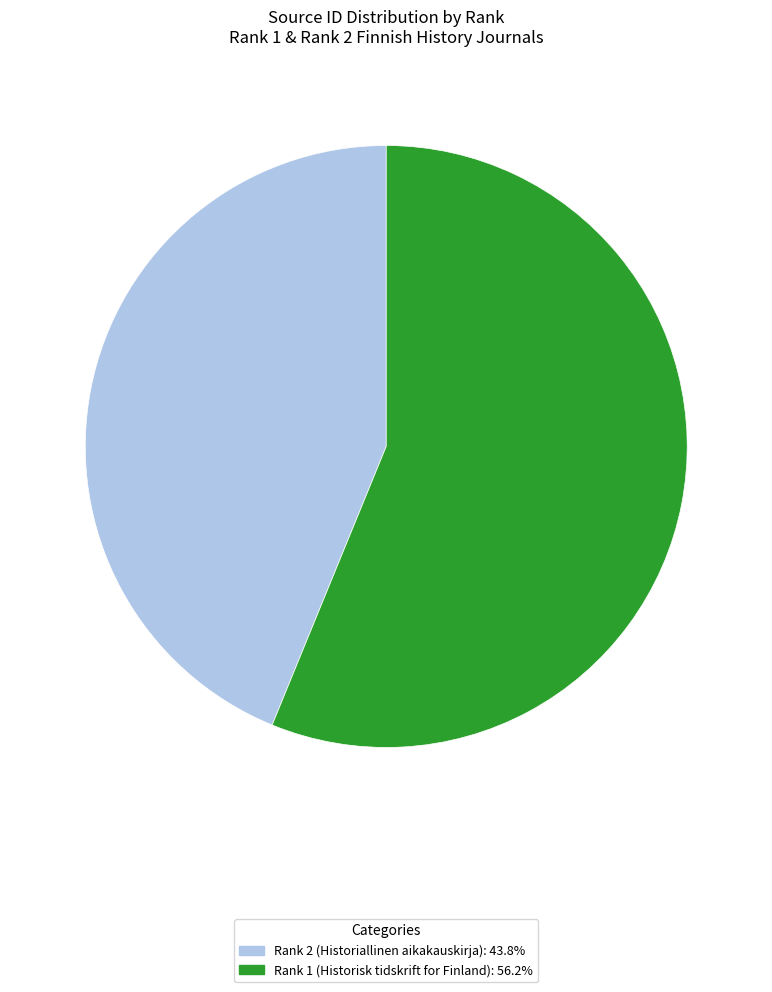

Is it true that Rank 2 (Historiallinen aikakauskirja) is 44% of the pie?

True